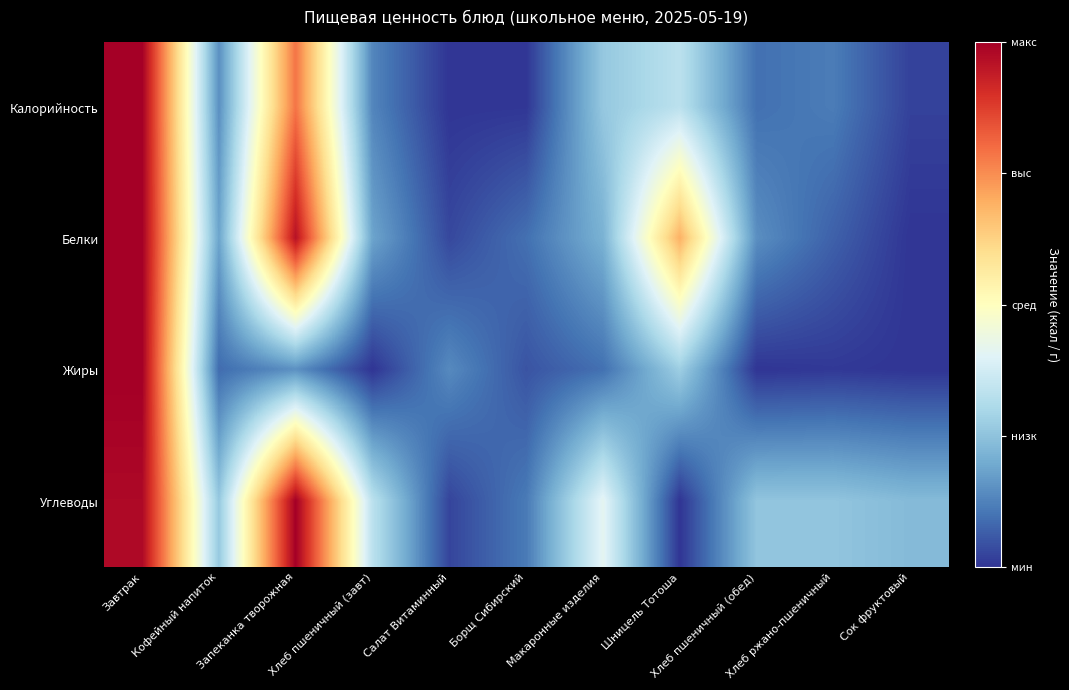

How many distinct data groups are displayed?

4